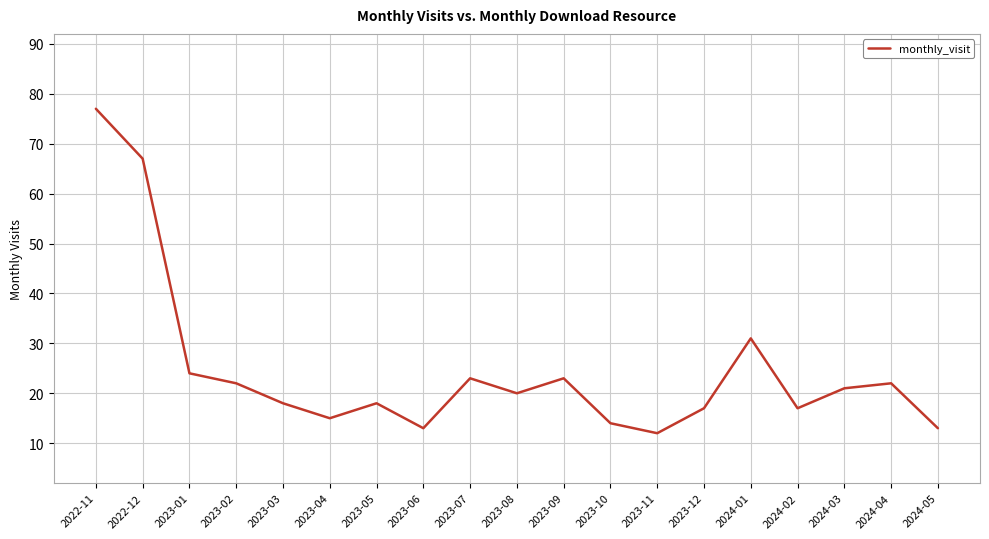

What is the approximate value at 2023-02?

22